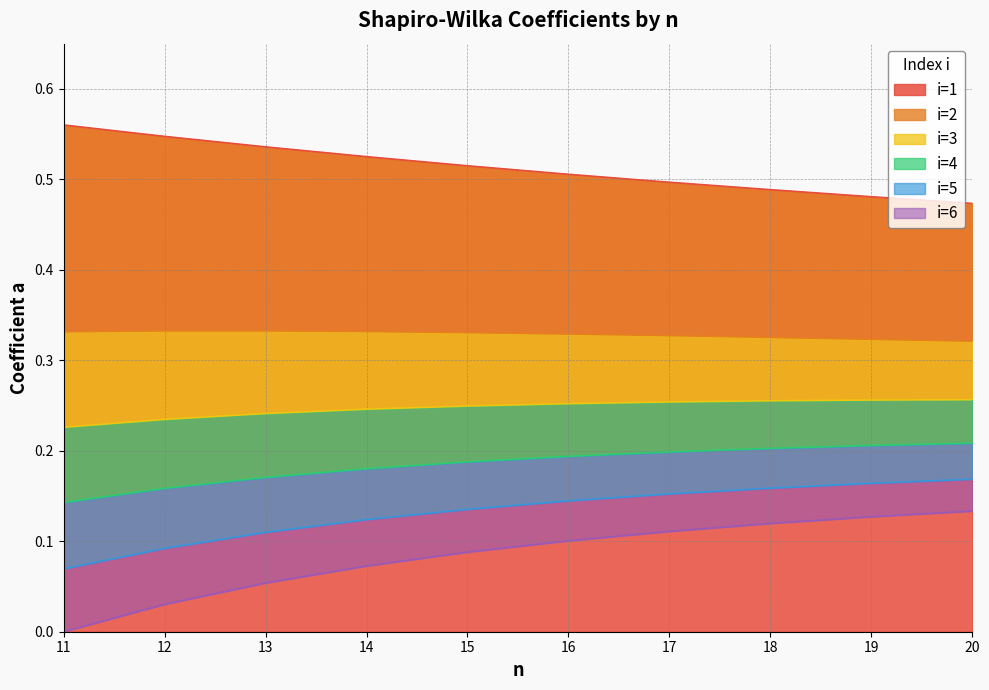

Reading left to right, extract all data points from this chart.

i=1: 11=0.6	12=0.5	13=0.5	14=0.5	15=0.5	16=0.5	17=0.5	18=0.5	19=0.5	20=0.5
i=2: 11=0.3	12=0.3	13=0.3	14=0.3	15=0.3	16=0.3	17=0.3	18=0.3	19=0.3	20=0.3
i=3: 11=0.2	12=0.2	13=0.2	14=0.2	15=0.2	16=0.3	17=0.3	18=0.3	19=0.3	20=0.3
i=4: 11=0.1	12=0.2	13=0.2	14=0.2	15=0.2	16=0.2	17=0.2	18=0.2	19=0.2	20=0.2
i=5: 11=0.1	12=0.1	13=0.1	14=0.1	15=0.1	16=0.1	17=0.2	18=0.2	19=0.2	20=0.2
i=6: 11=0.0	12=0.0	13=0.1	14=0.1	15=0.1	16=0.1	17=0.1	18=0.1	19=0.1	20=0.1